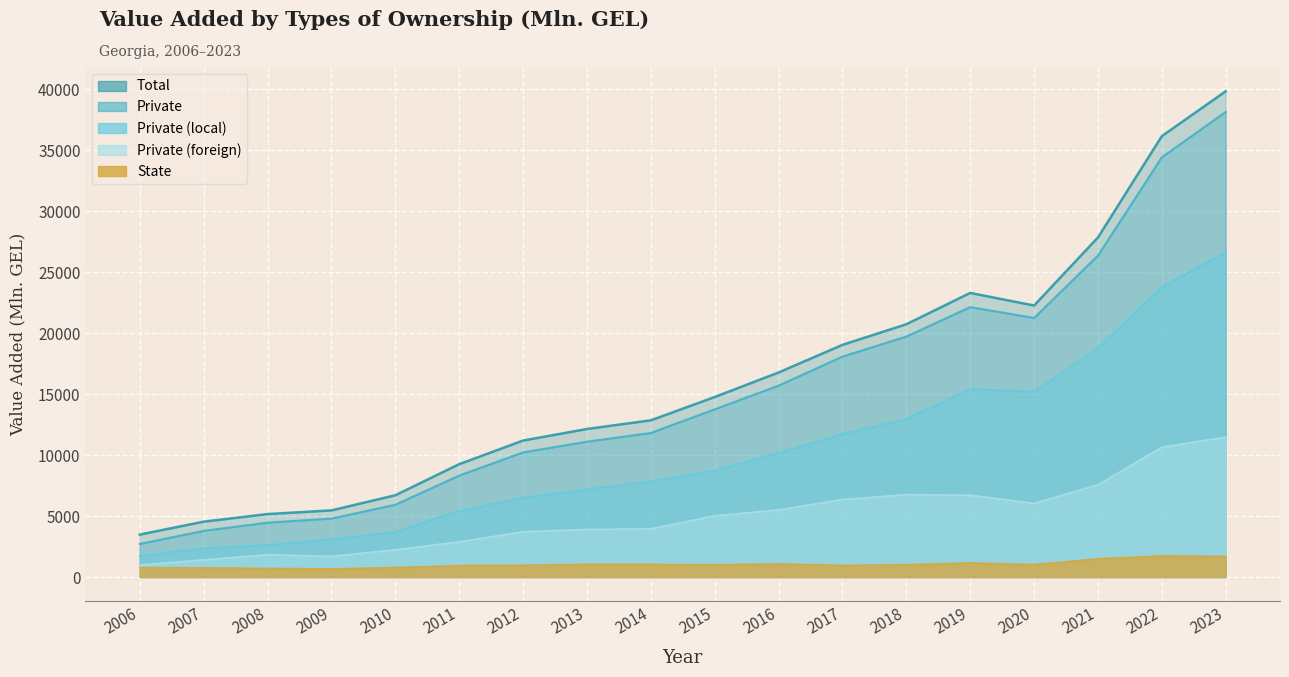

At which category does Total reach its first local valley?

2020